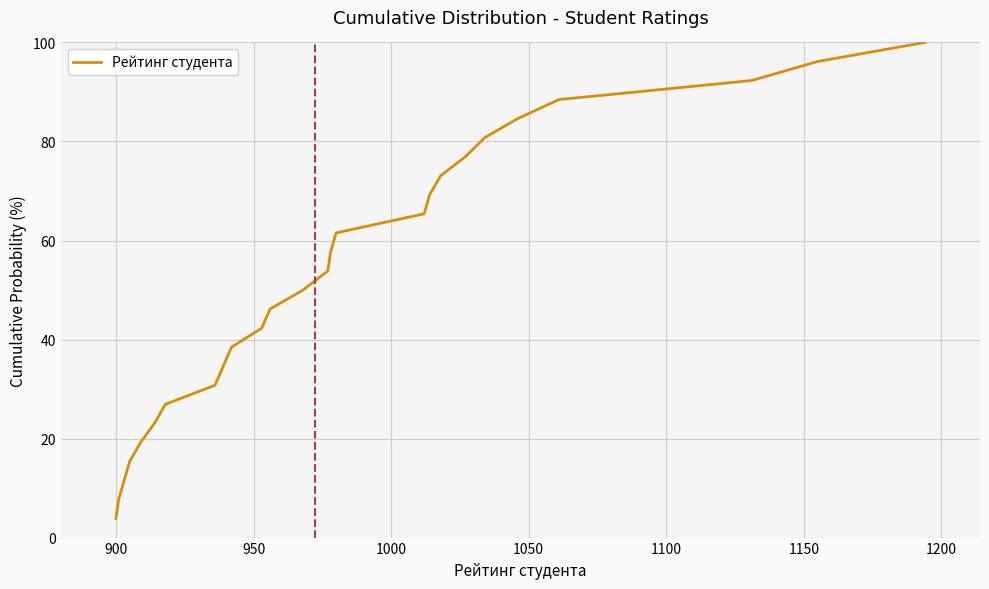

What is the minimum value shown in the chart?

3.8